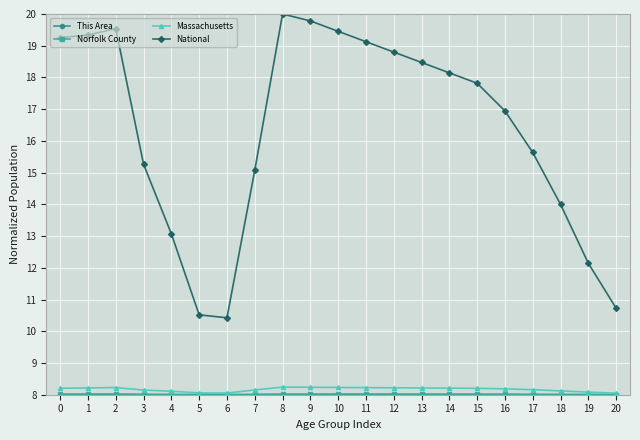

What is the spread (max minus min) of values at 0?

11.3